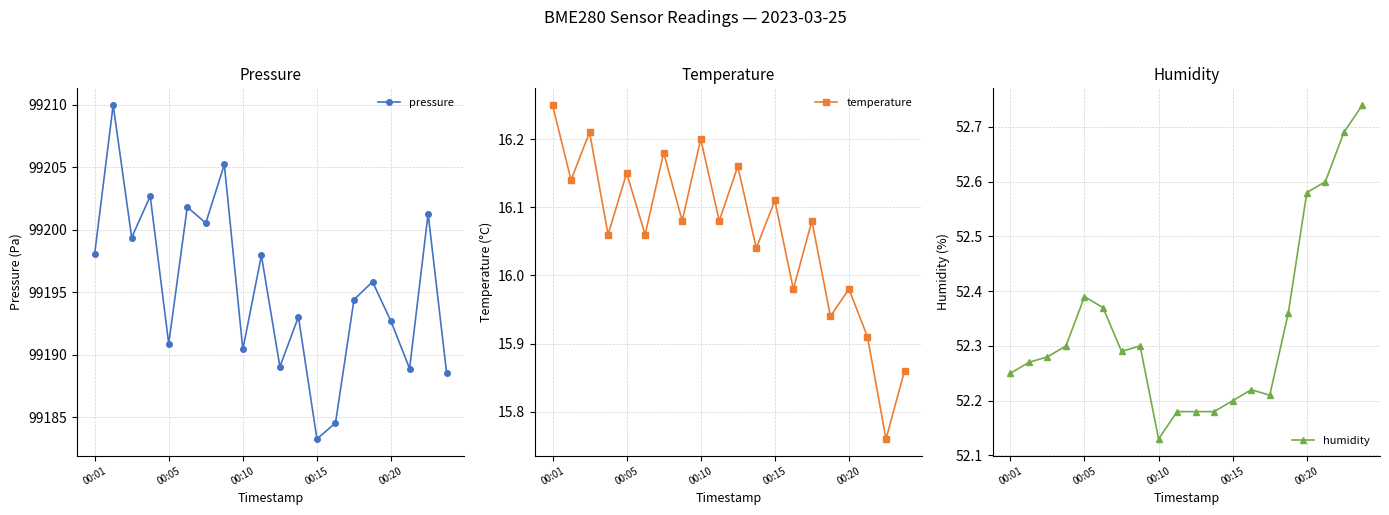

How many interior local peaks does the pressure series have?

8